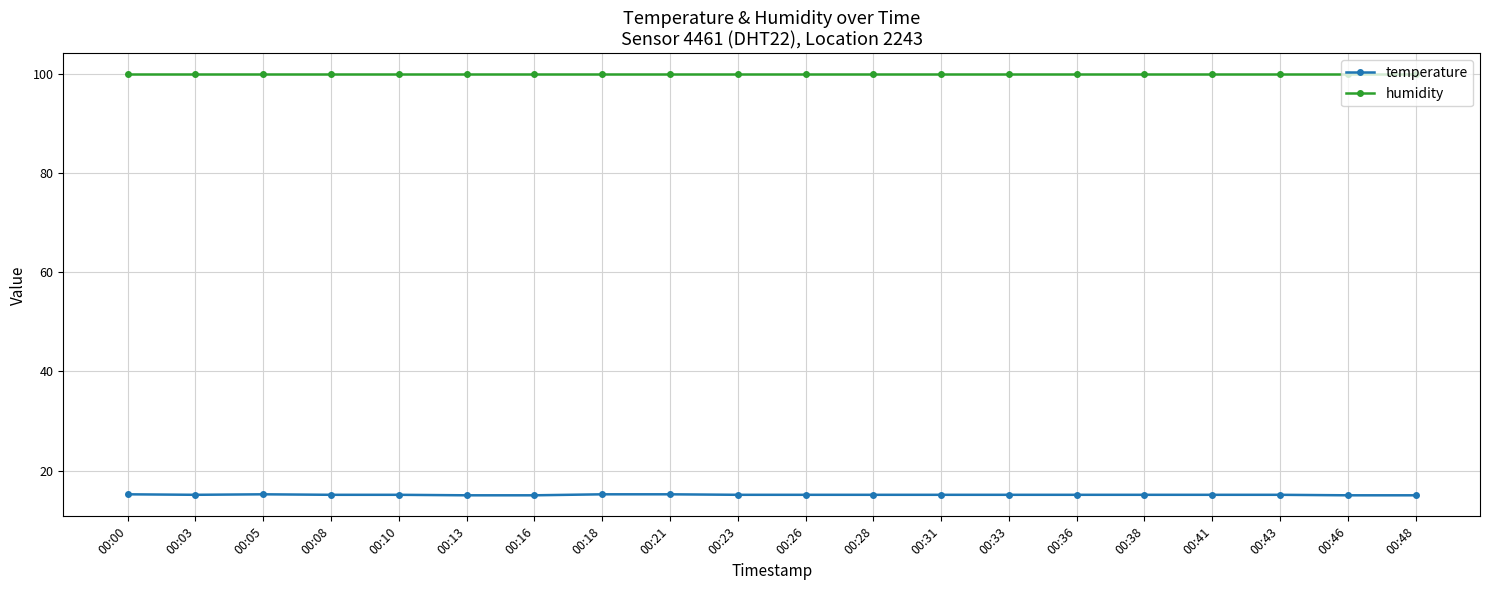

The value of temperature at 00:13 is 15.0. True or false?

True